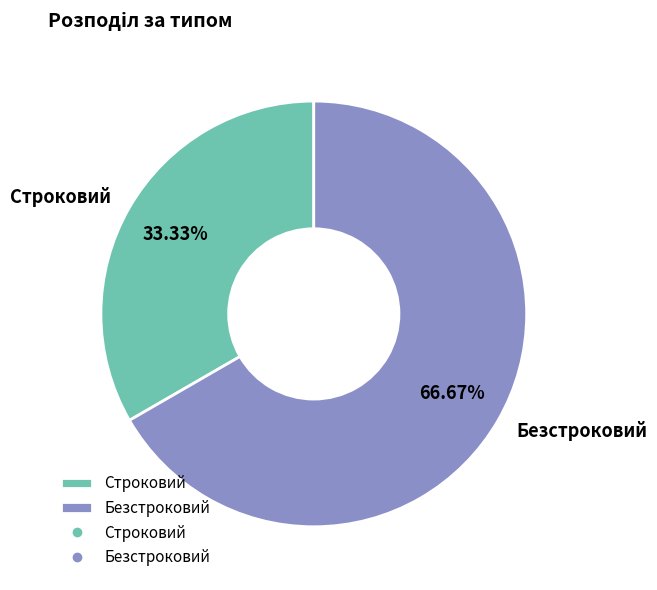

What percentage is NOT represented by Строковий?

66.7%